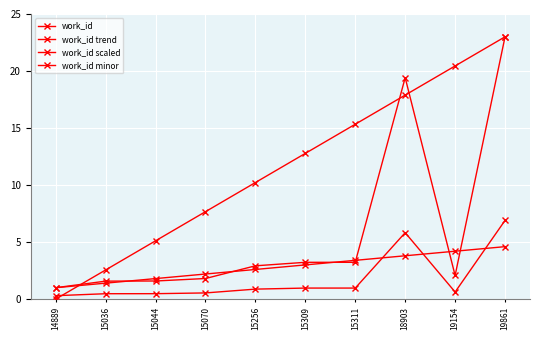

Which series has the largest total across all categories?

work_id trend